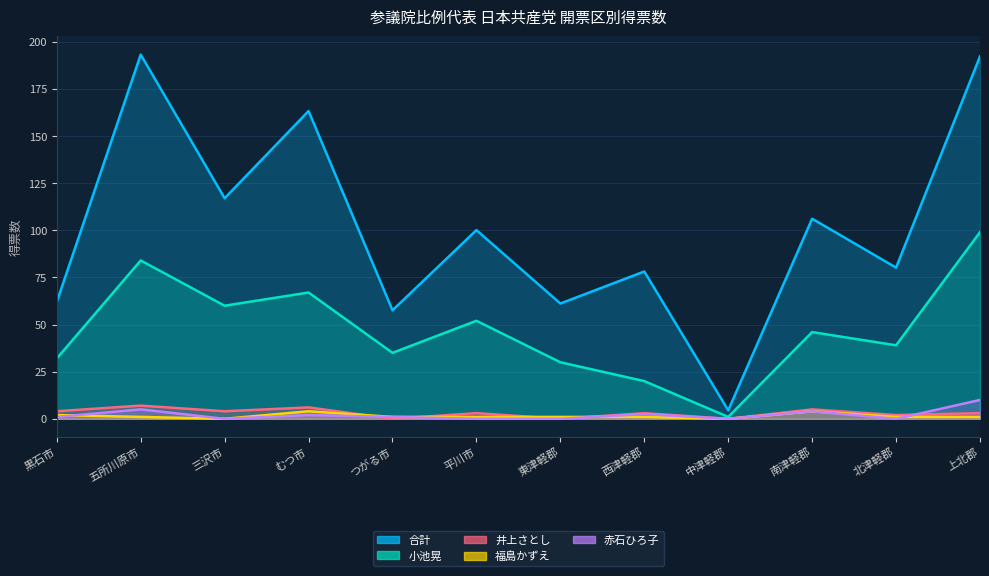

At which category does the chart reach its peak across all series?

五所川原市